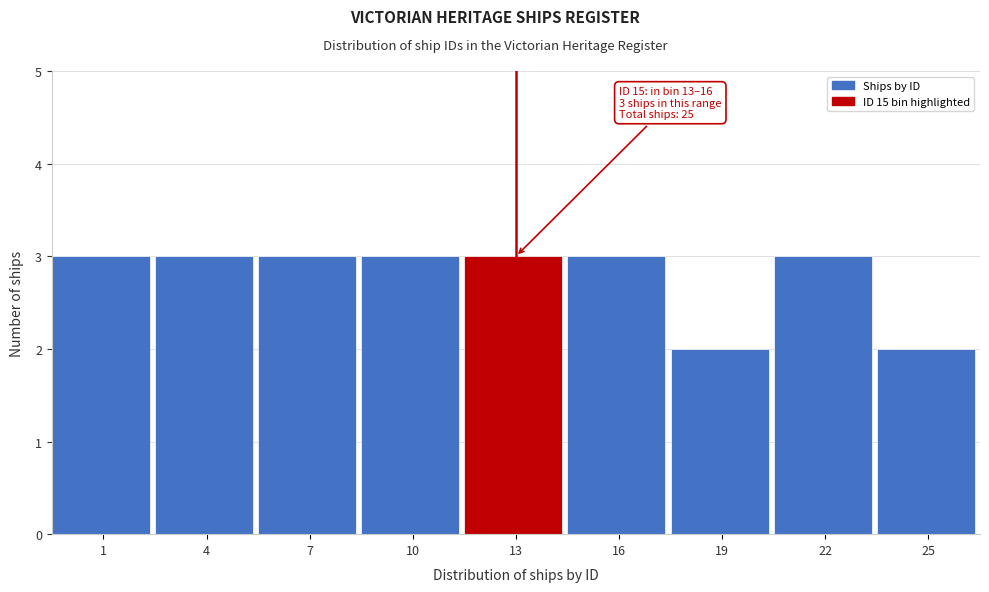

Reading right to left, extract all data points from this chart.

25=2	22=3	19=2	16=3	13=3	10=3	7=3	4=3	1=3